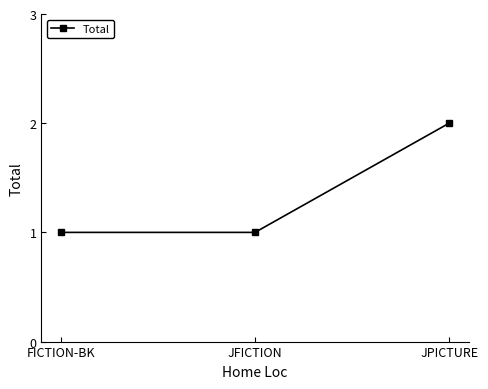

Does the chart have visible grid lines?

No